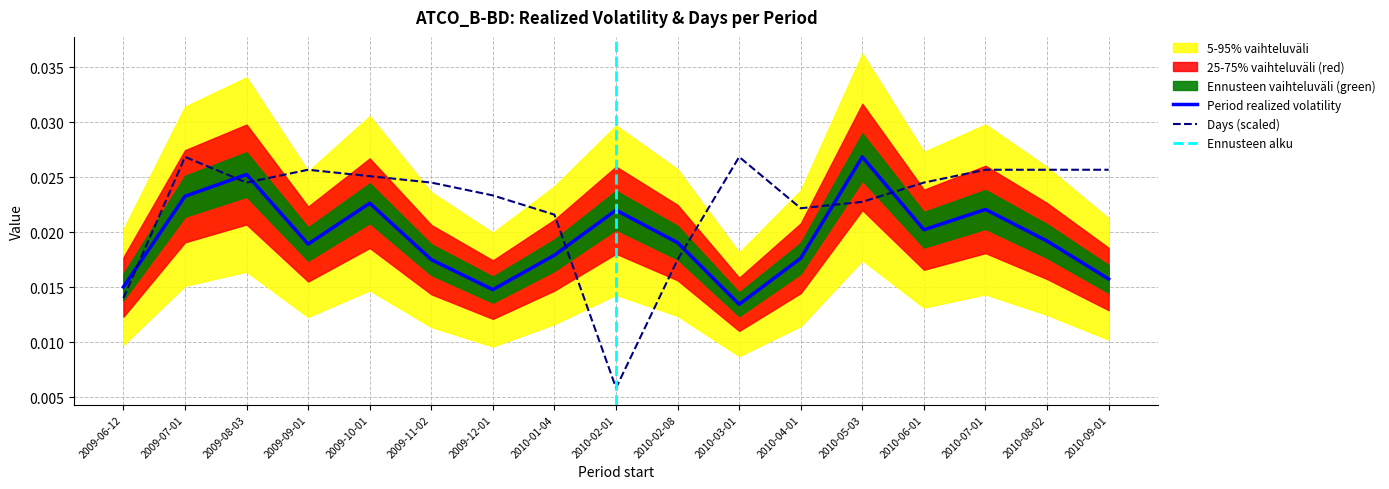

In Period realized volatility, how many points are lower than both neighbors (excluding endpoints)?

4